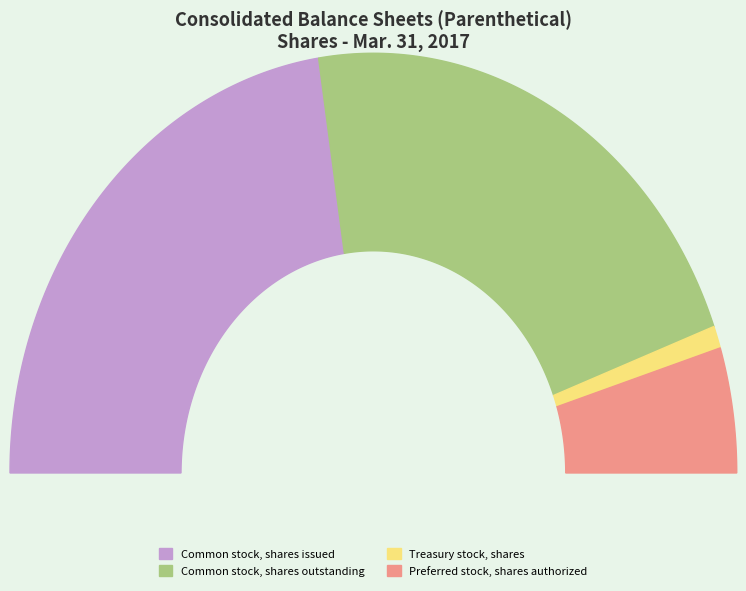

What is the change in value from Common stock, shares outstanding to Treasury stock, shares?

-43341058